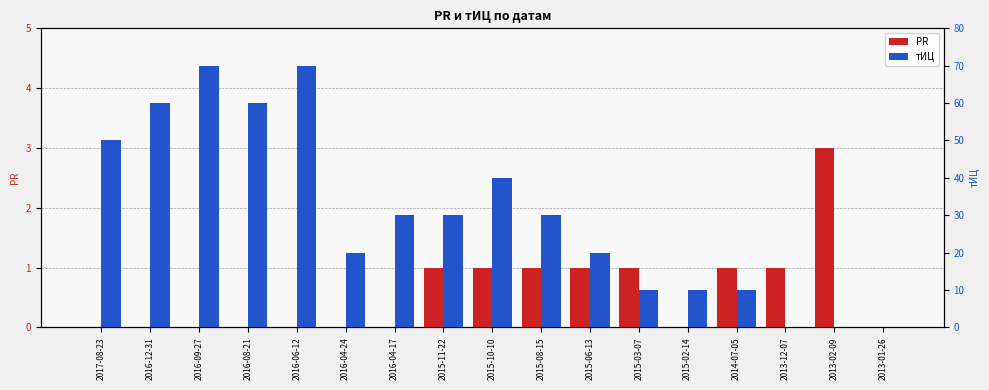

How many bars are there in each group?

2